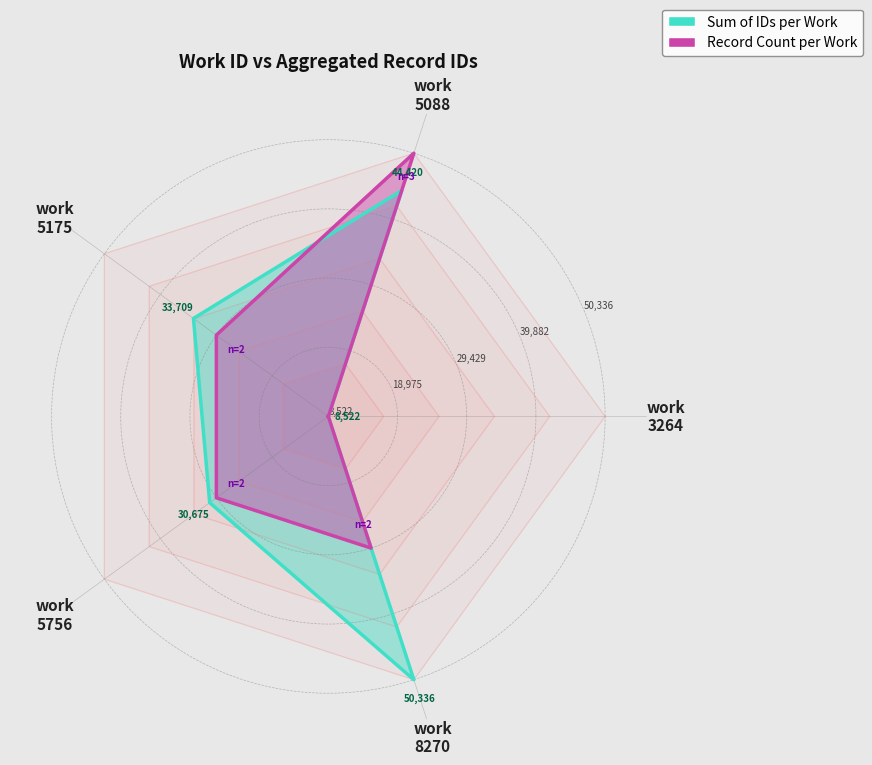

In Sum of IDs per Work, how many points are higher than both neighbors (excluding endpoints)?

2